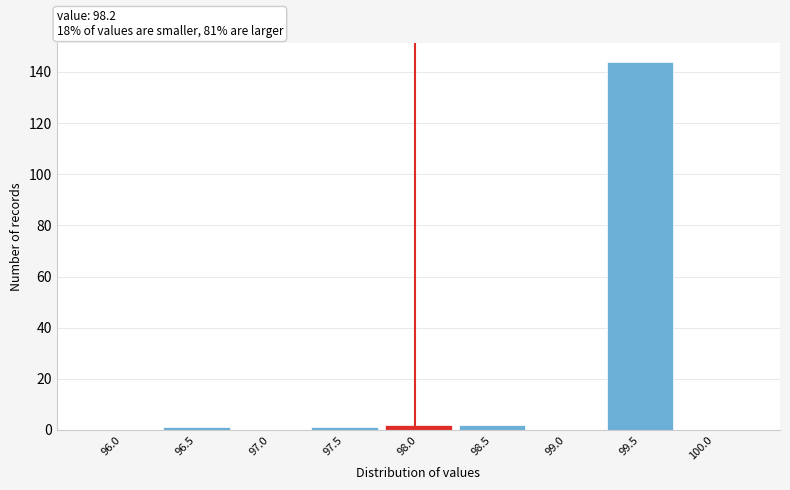

Reading left to right, extract all data points from this chart.

96.0=0	96.5=1	97.0=0	97.5=1	98.0=2	98.5=2	99.0=0	99.5=144	100.0=0